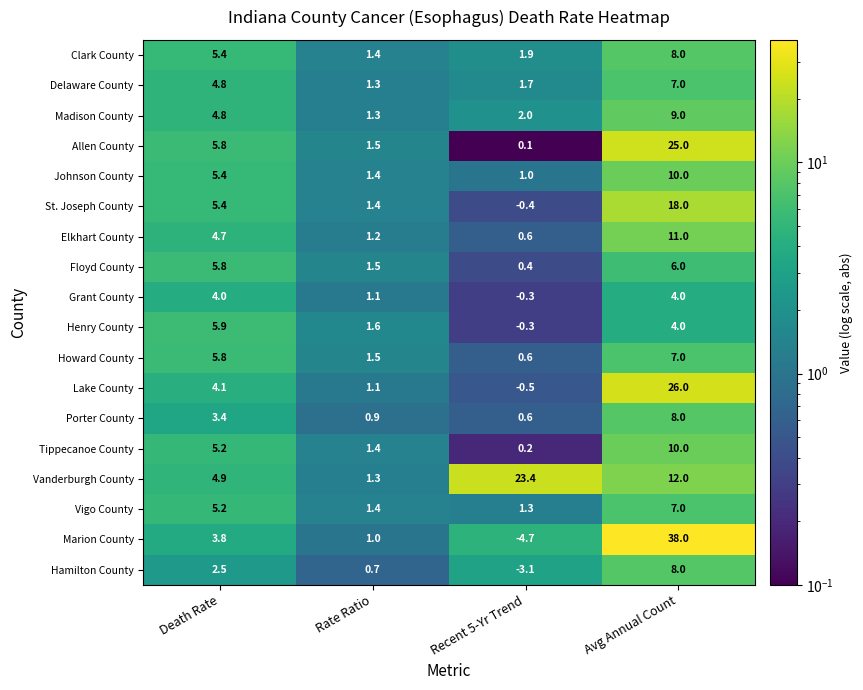

Where does the Porter County series first go above 3?

Death Rate